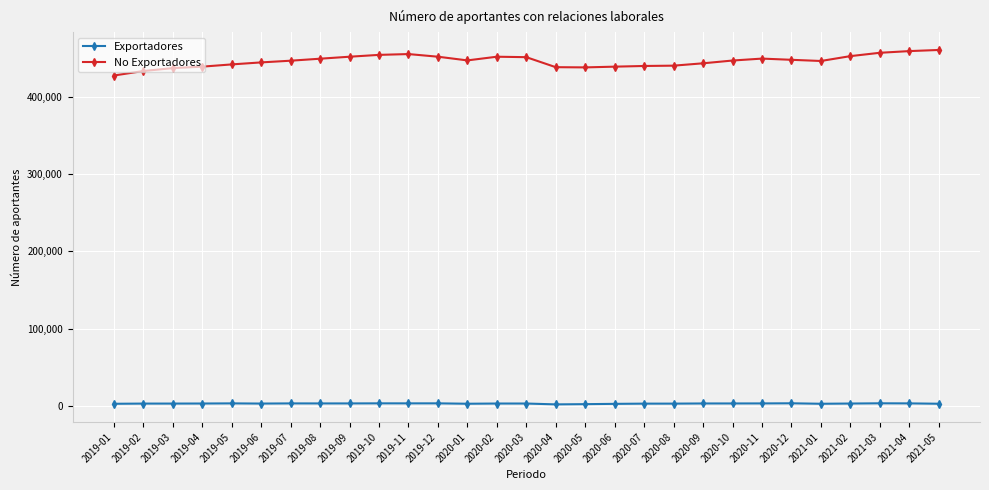

How many lines are shown in the chart?

2